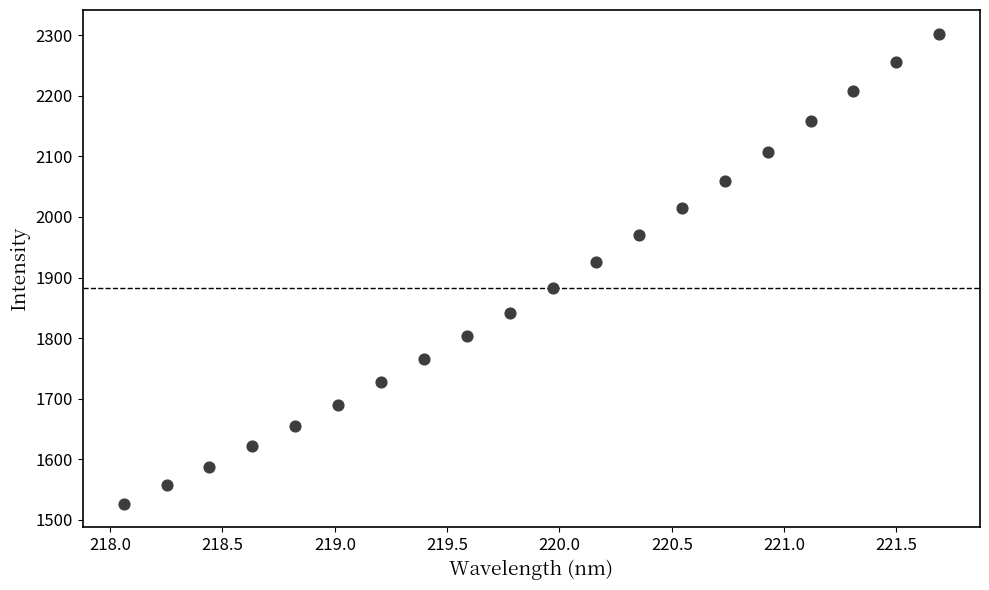

What Y value in the scatter plot is closest to 1914?

1925.3